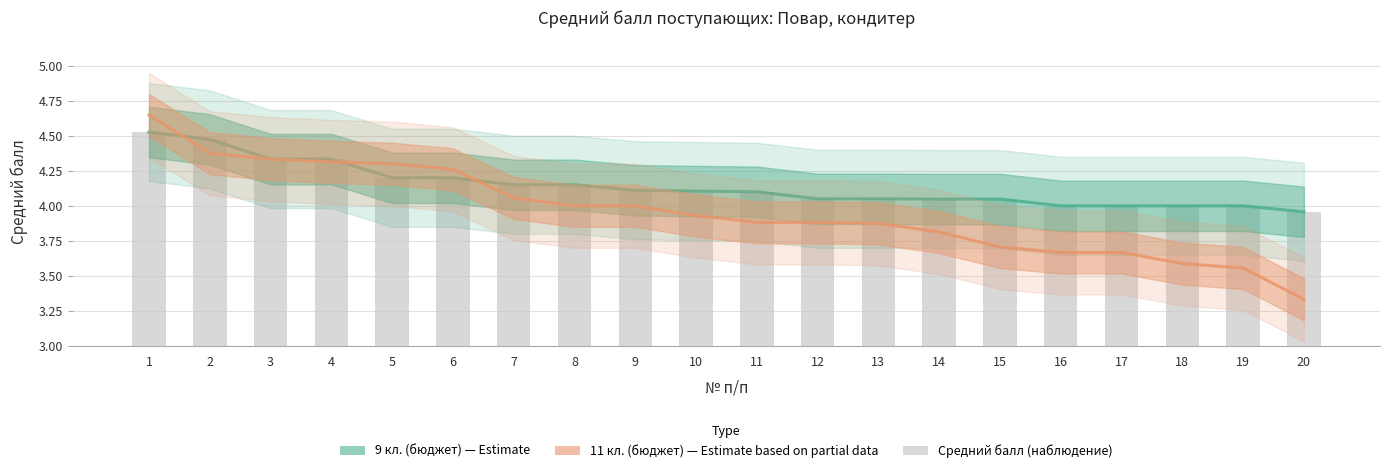

What is the difference between the highest and lowest values at 18?

0.4